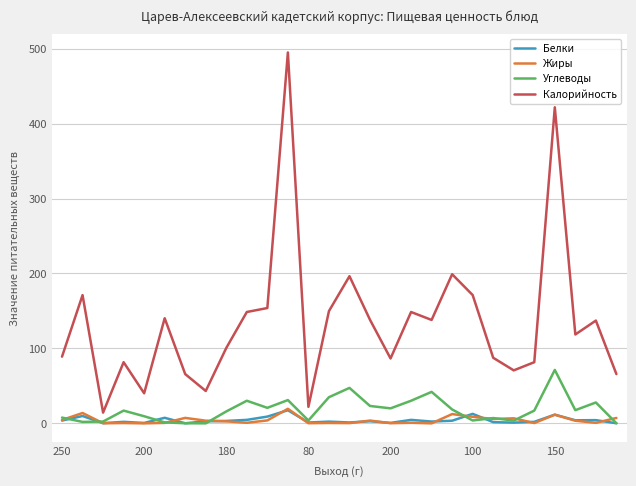

Which series has the largest total across all categories?

Калорийность